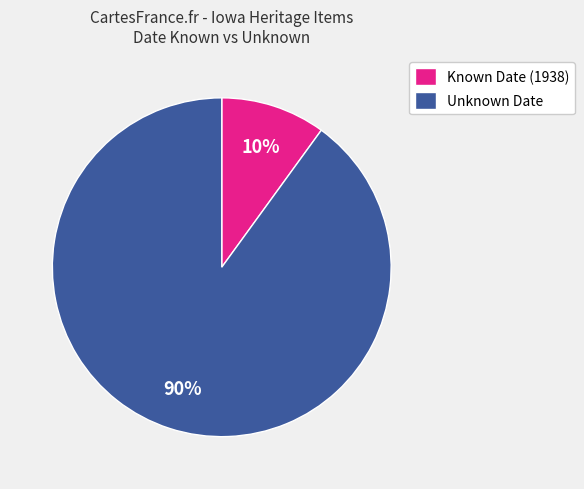

To the nearest percent, what is the difference between the largest and smallest slice percentages?

80%